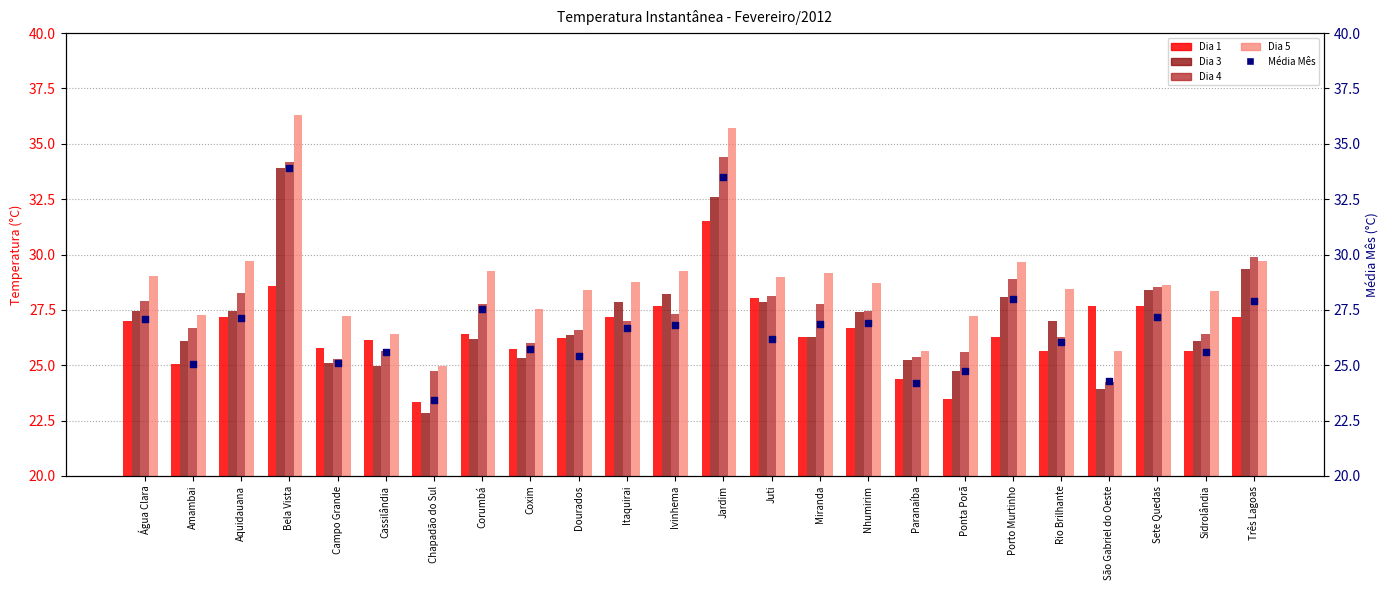

What are all the series names shown in the legend?

Dia 1, Dia 3, Dia 4, Dia 5, Média Mês